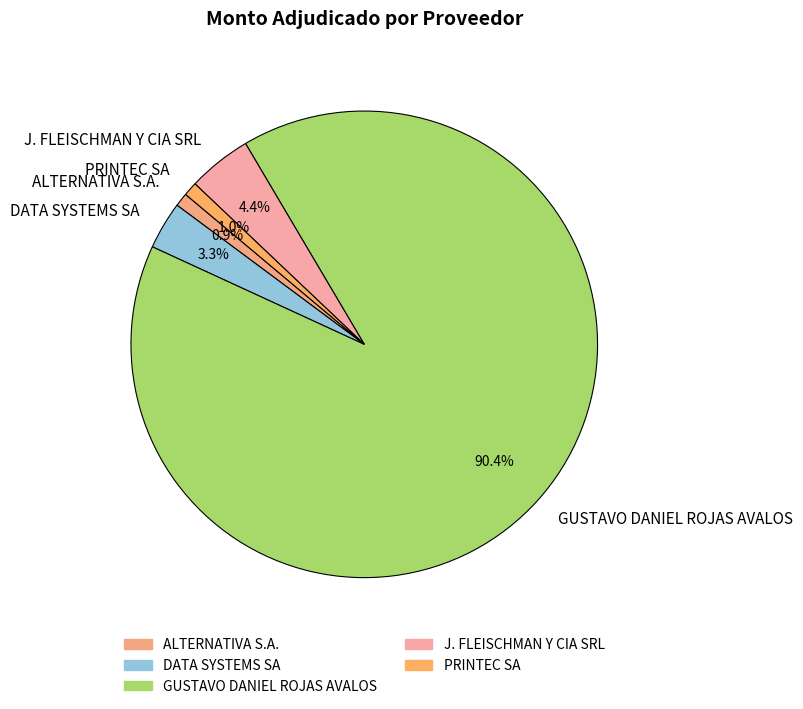

What percentage is the DATA SYSTEMS SA slice, to the nearest percent?

3%